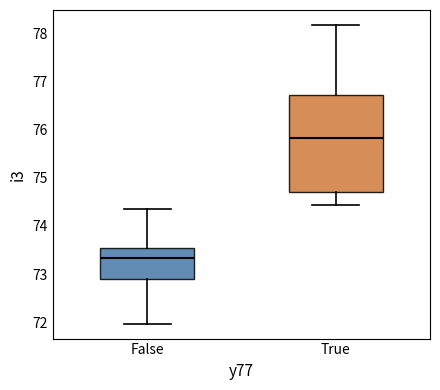

Reading left to right, read every box against the y-axis: the position of its median line, the range the box covers, and the ends of its whiskers. The values are not printed on the chart, so give them approximately, as read against the axis.

False: median 73.3, box 72.9 to 73.5, whiskers 72.0 to 74.3
True: median 75.8, box 74.7 to 76.7, whiskers 74.4 to 78.2